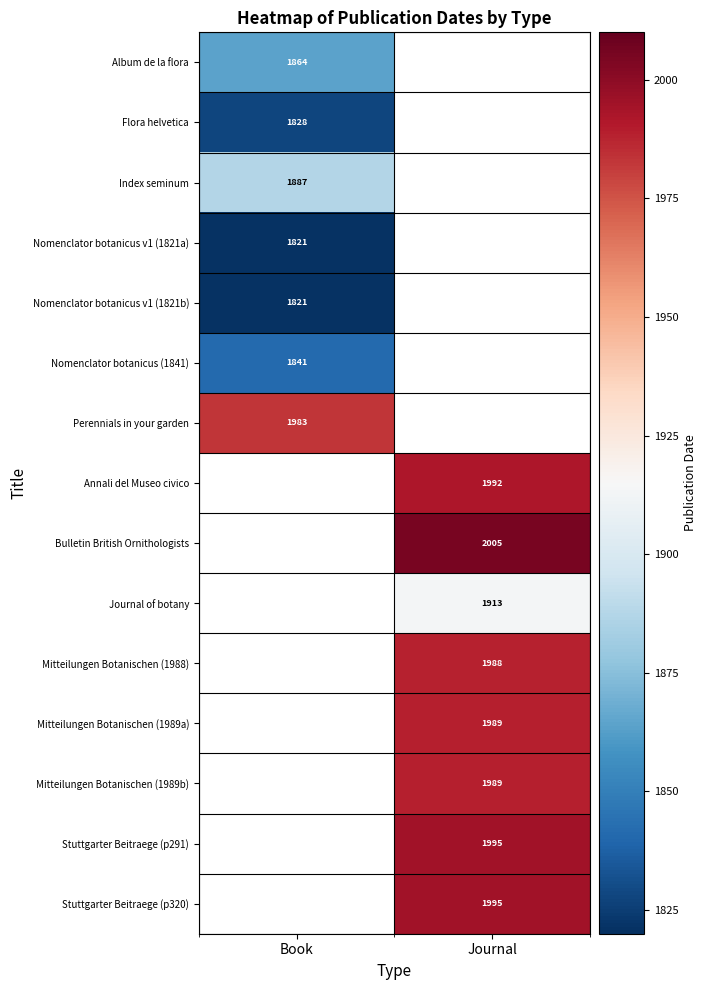

What is the minimum value shown in the chart?

1821.0